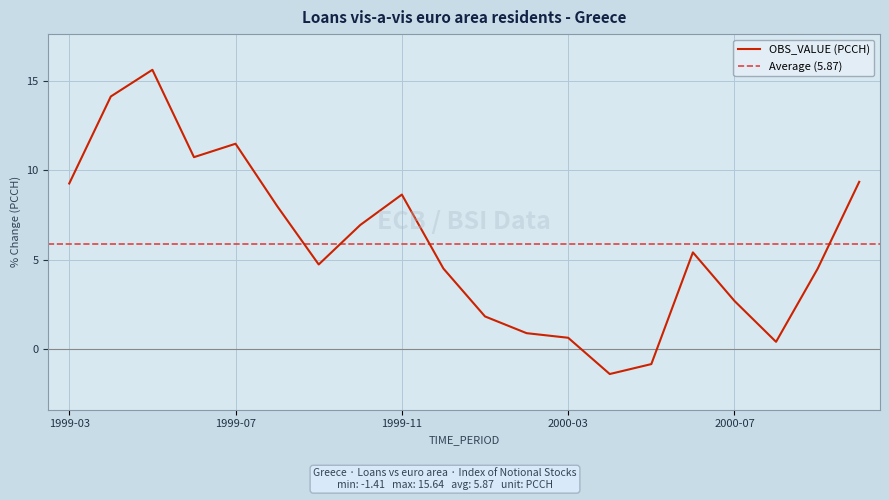

Reading left to right, list all the values displayed in this chart.

1999-03=9.3	1999-04=14.1	1999-05=15.6	1999-06=10.7	1999-07=11.5	1999-08=8.0	1999-09=4.7	1999-10=6.9	1999-11=8.6	1999-12=4.5	2000-01=1.8	2000-02=0.9	2000-03=0.6	2000-04=-1.4	2000-05=-0.9	2000-06=5.4	2000-07=2.7	2000-08=0.4	2000-09=4.5	2000-10=9.4